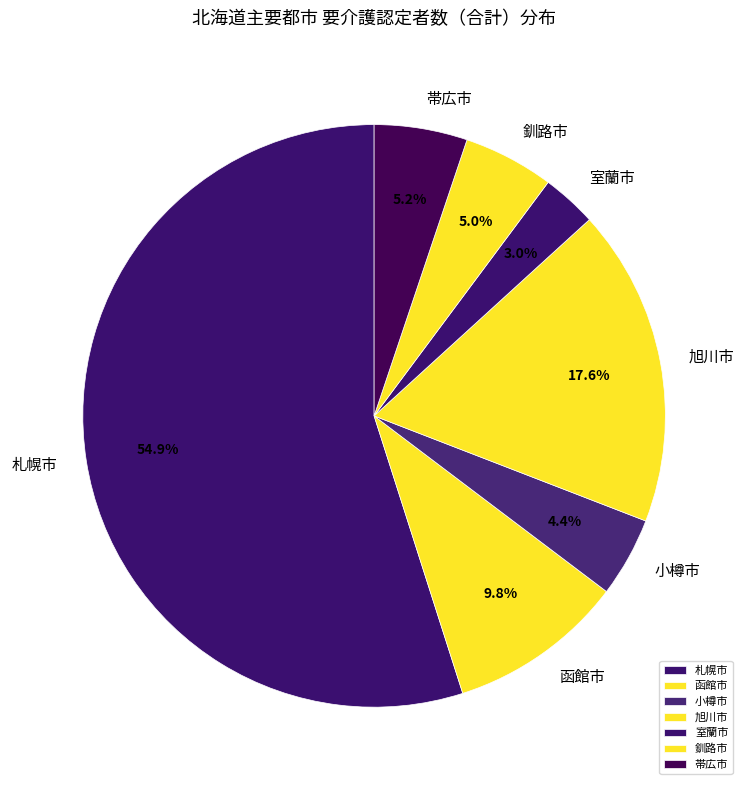

Is the sum of 札幌市 and 室蘭市 greater than half?

Yes